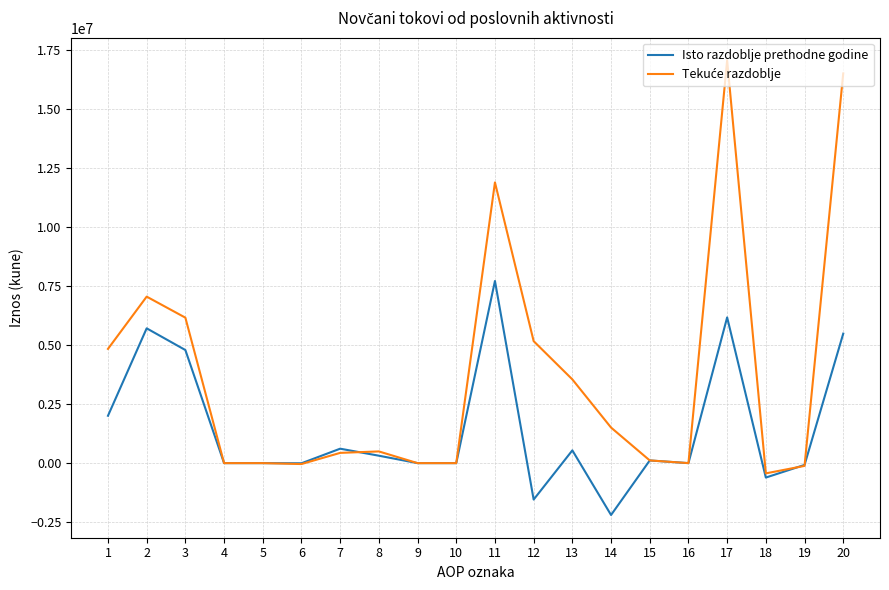

The Isto razdoblje prethodne godine series shows 8424409 at 16. True or false?

False